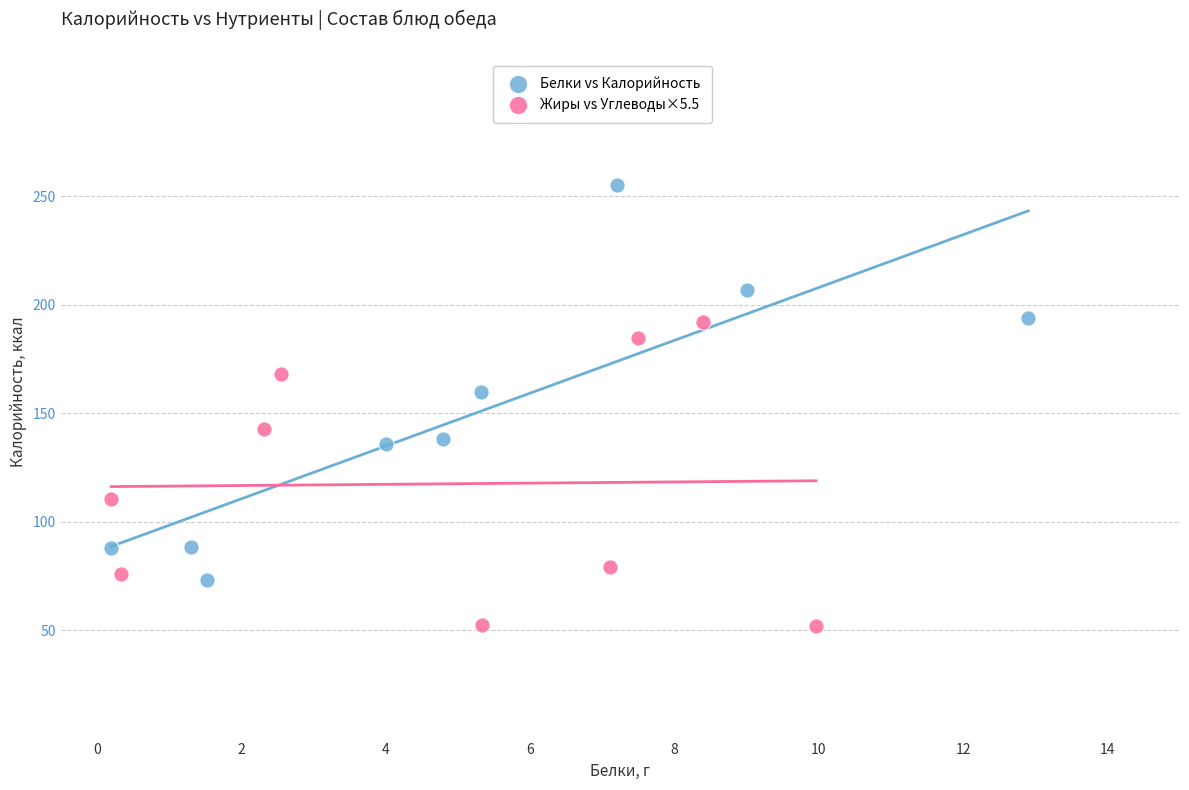

Which series has the widest spread of Y values?

Белки vs Калорийность